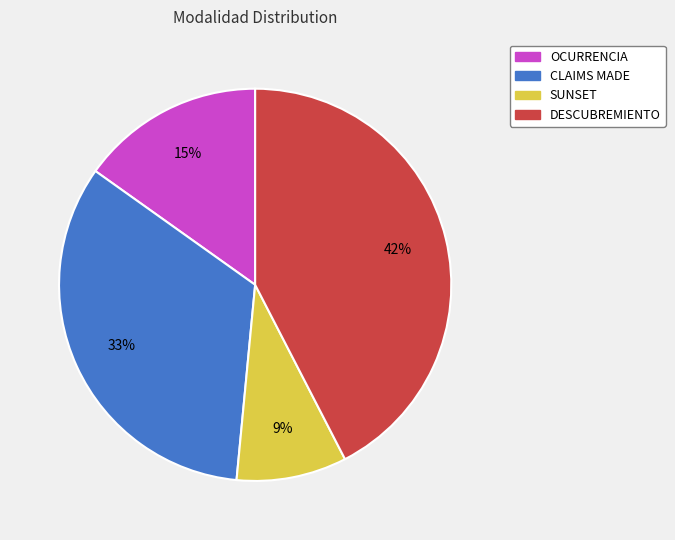

To the nearest percent, what portion does DESCUBREMIENTO represent?

42%